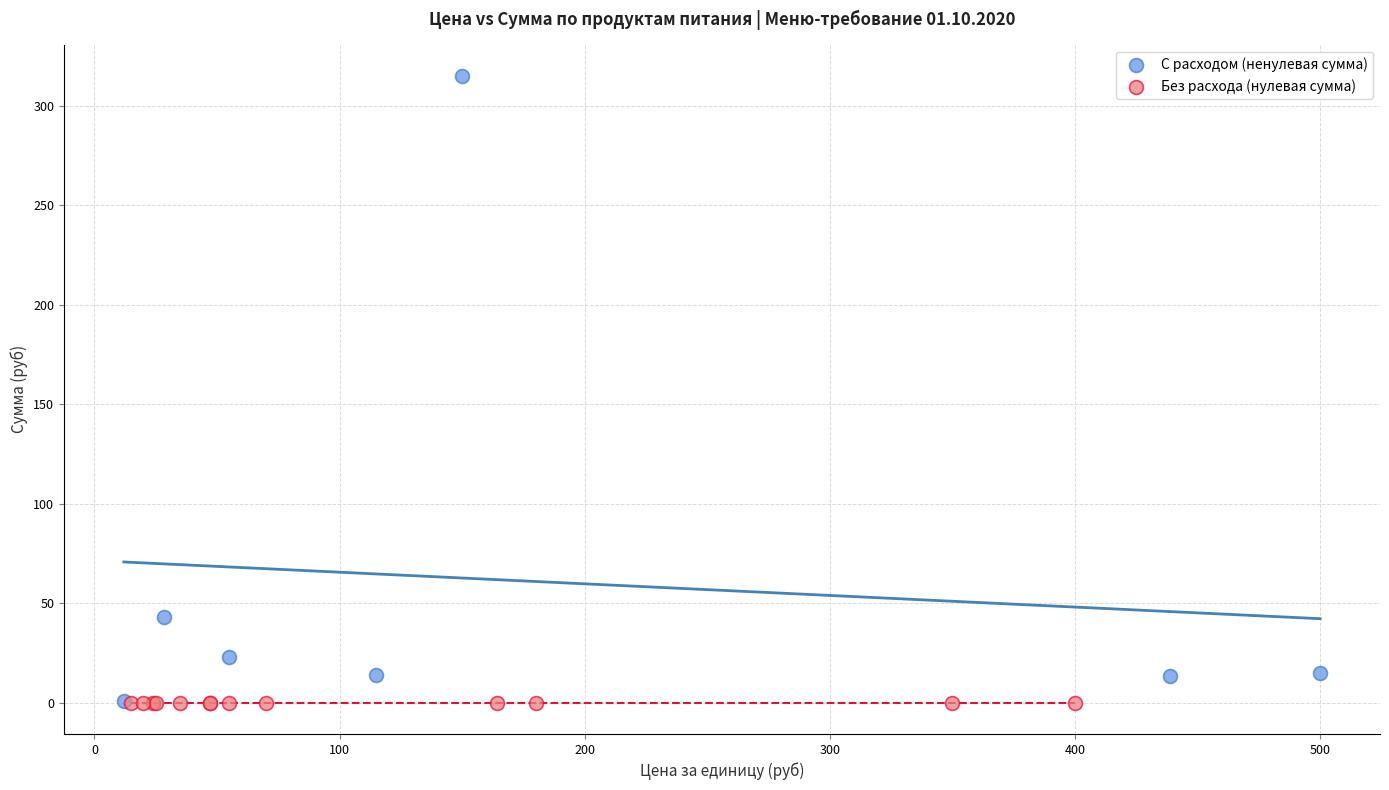

Which series reaches the maximum Y coordinate?

С расходом (ненулевая сумма)